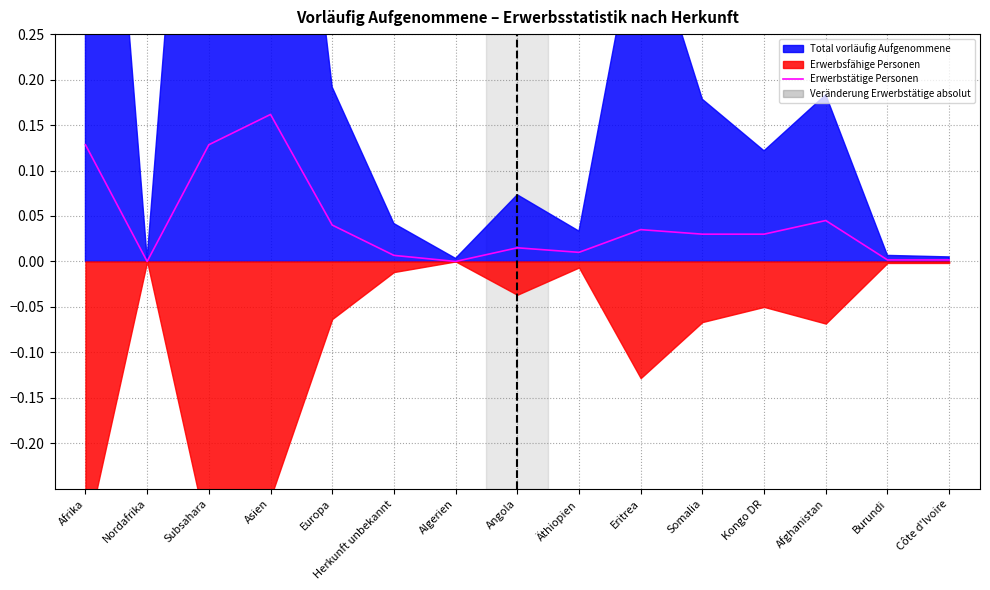

What is the sum of the values at Asien and Eritrea?

0.2